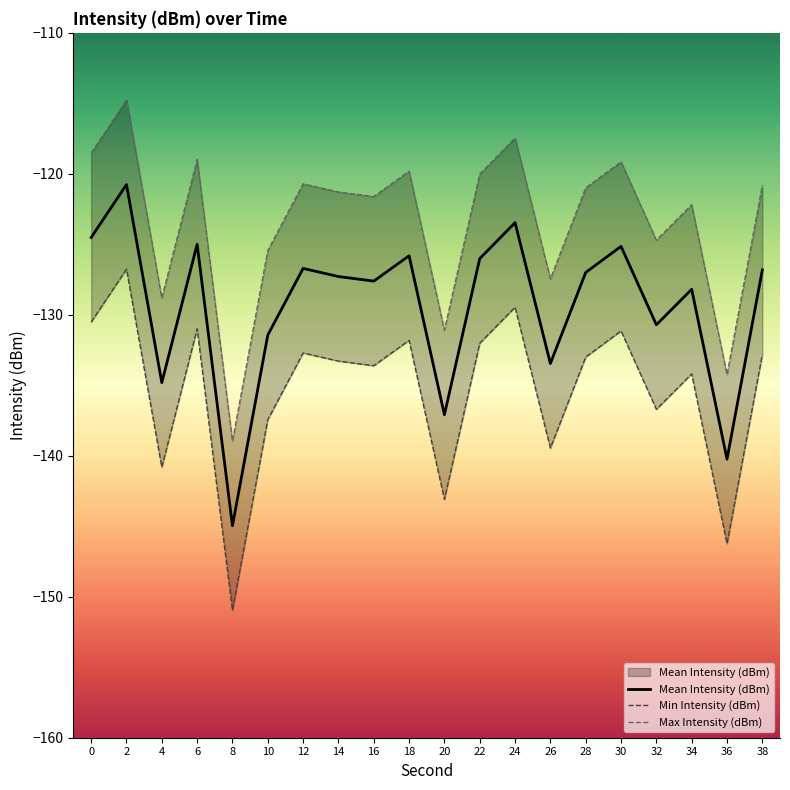

What is the difference between the Min Intensity (dBm) values at 18 and 36?

14.4